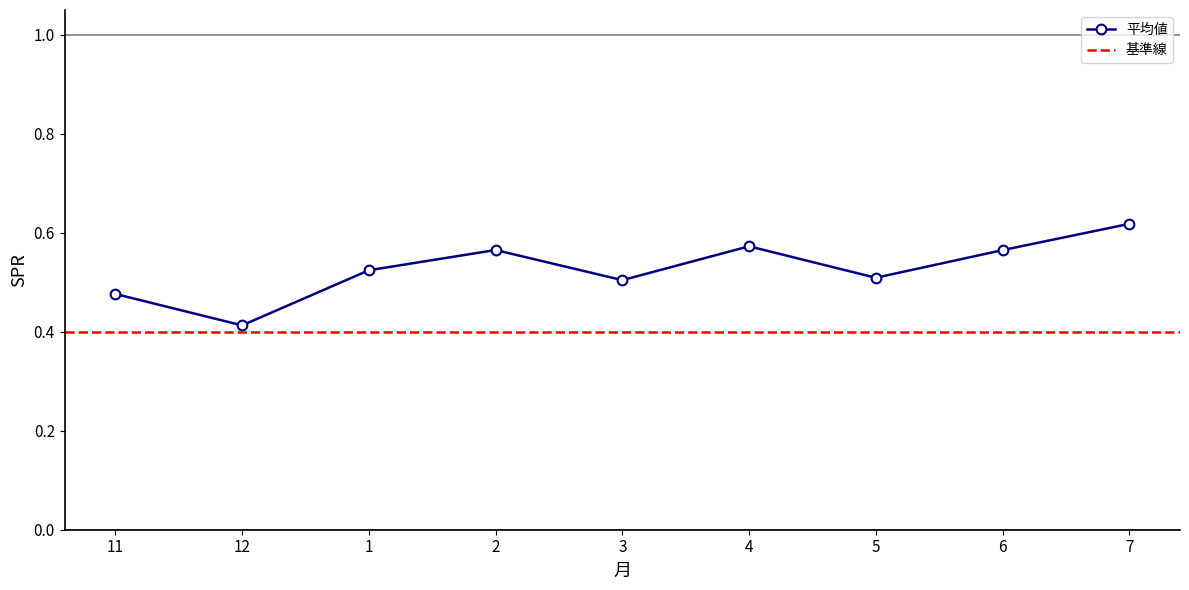

In 平均値, how many points are lower than both neighbors (excluding endpoints)?

3